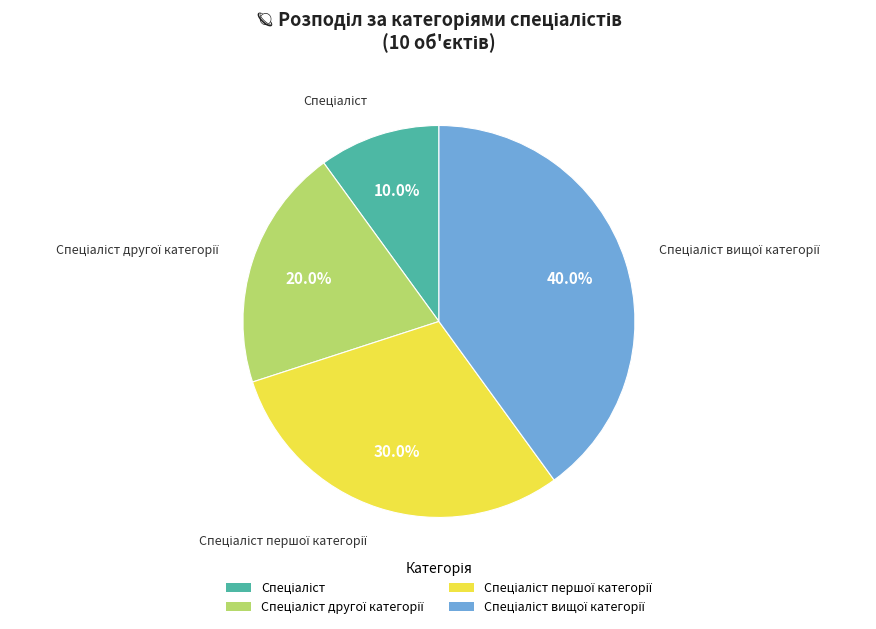

Count the number of slices in the pie.

4